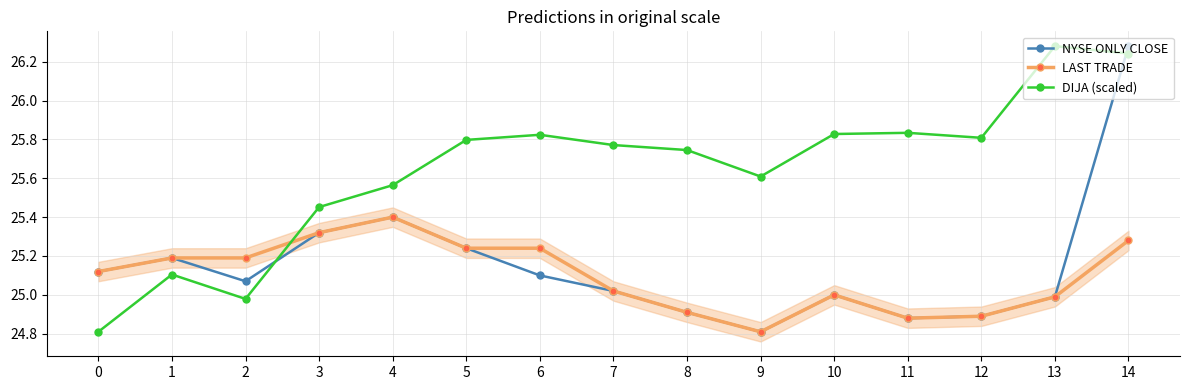

Reading right to left, transcribe all the data shown in this chart.

NYSE ONLY CLOSE: 14=26.3	13=25.0	12=24.9	11=24.9	10=25.0	9=24.8	8=24.9	7=25.0	6=25.1	5=25.2	4=25.4	3=25.3	2=25.1	1=25.2	0=25.1
LAST TRADE: 14=25.3	13=25.0	12=24.9	11=24.9	10=25.0	9=24.8	8=24.9	7=25.0	6=25.2	5=25.2	4=25.4	3=25.3	2=25.2	1=25.2	0=25.1
DIJA (scaled): 14=26.2	13=26.3	12=25.8	11=25.8	10=25.8	9=25.6	8=25.7	7=25.8	6=25.8	5=25.8	4=25.6	3=25.5	2=25.0	1=25.1	0=24.8